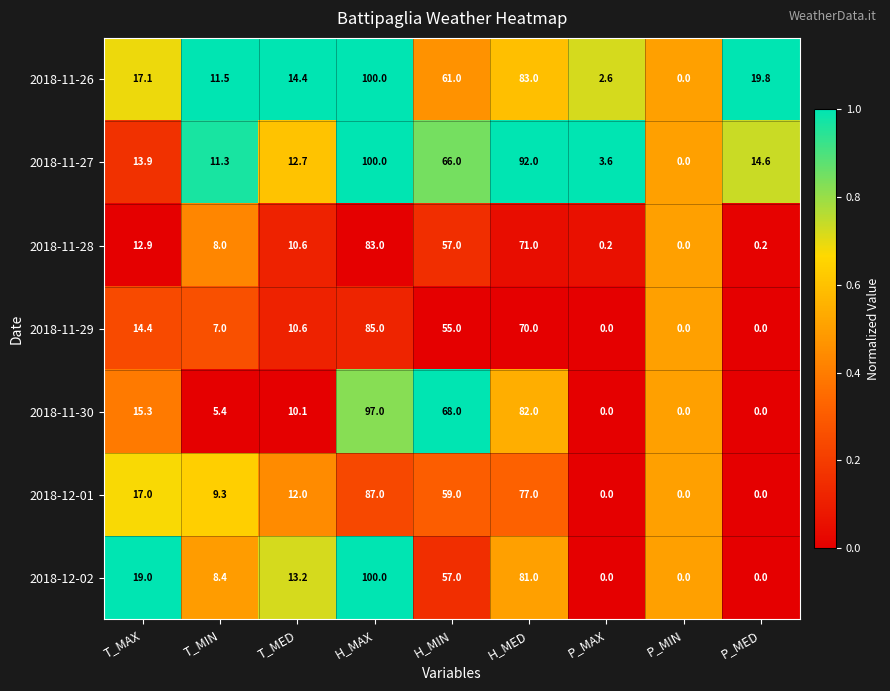

Which label corresponds to the largest value in the chart?

H_MAX